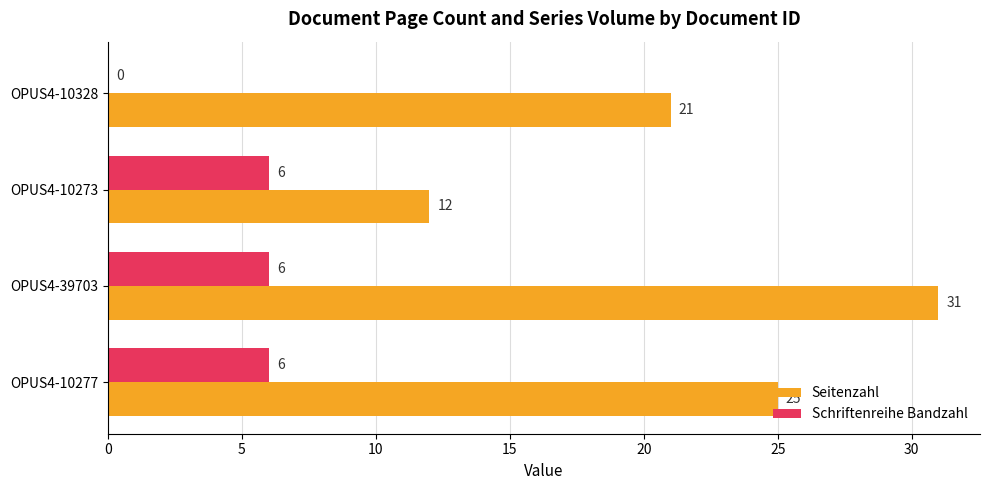

Which category has the highest value across all series?

OPUS4-39703